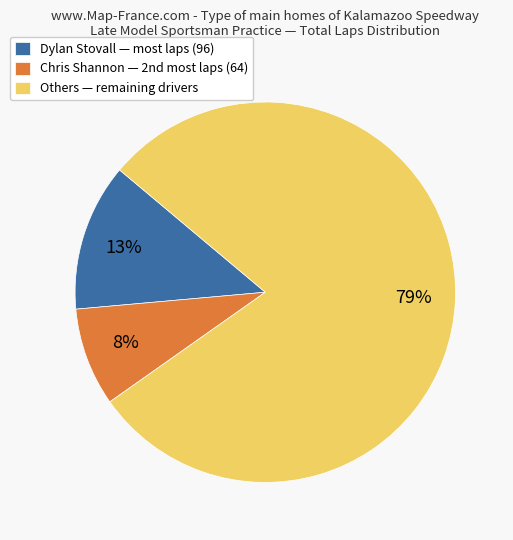

Rank the categories by value from highest to lowest.

Others — remaining drivers, Dylan Stovall — most laps (96), Chris Shannon — 2nd most laps (64)